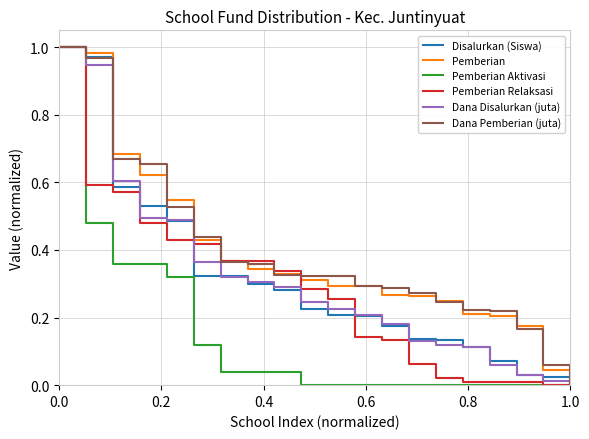

How many lines are shown in the chart?

6